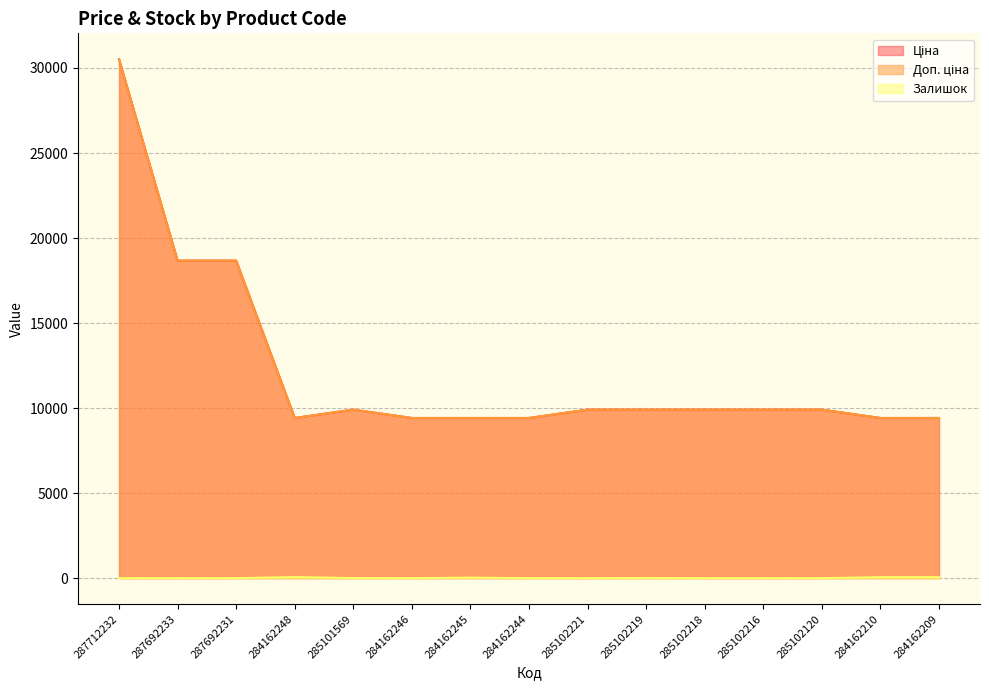

True or false: Залишок and Доп. ціна cross at least once.

False